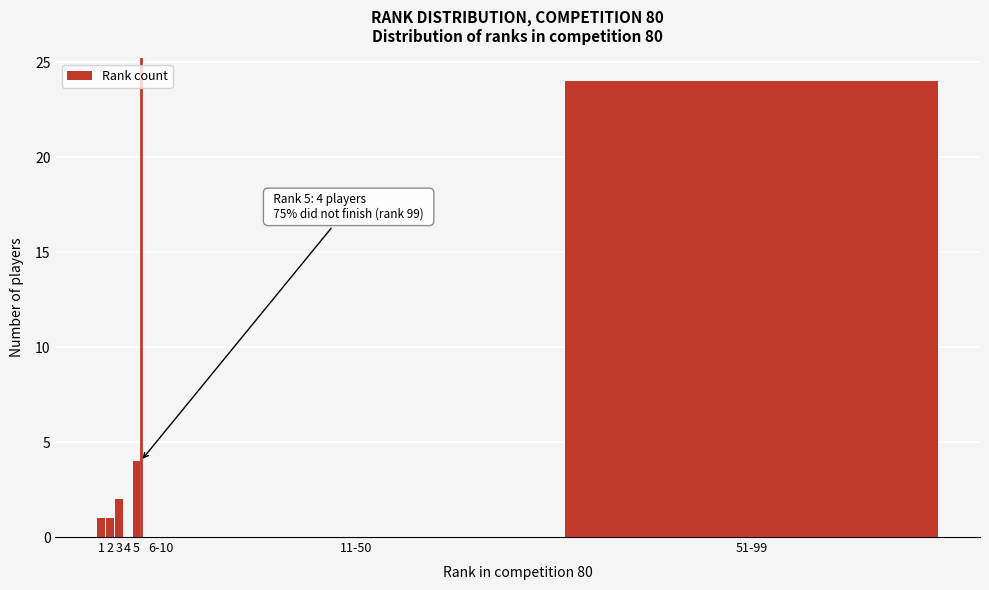

Reading right to left, transcribe all the data shown in this chart.

51-99=24	11-50=0	6-10=0	5=4	4=0	3=2	2=1	1=1